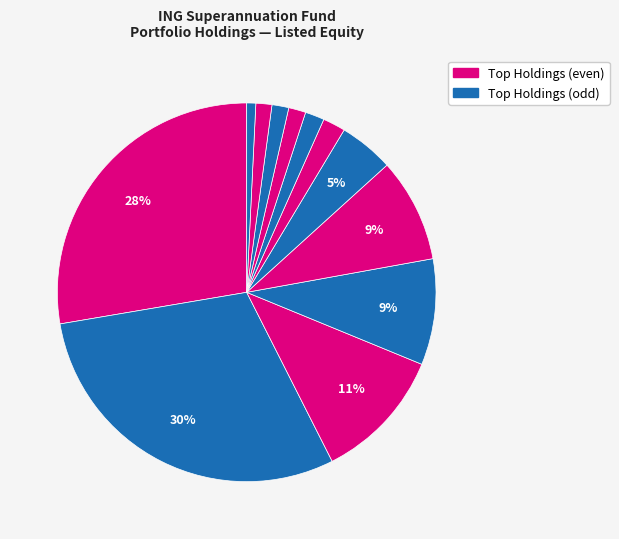

To the nearest percent, what is the difference between the largest and smallest slice percentages?

29%